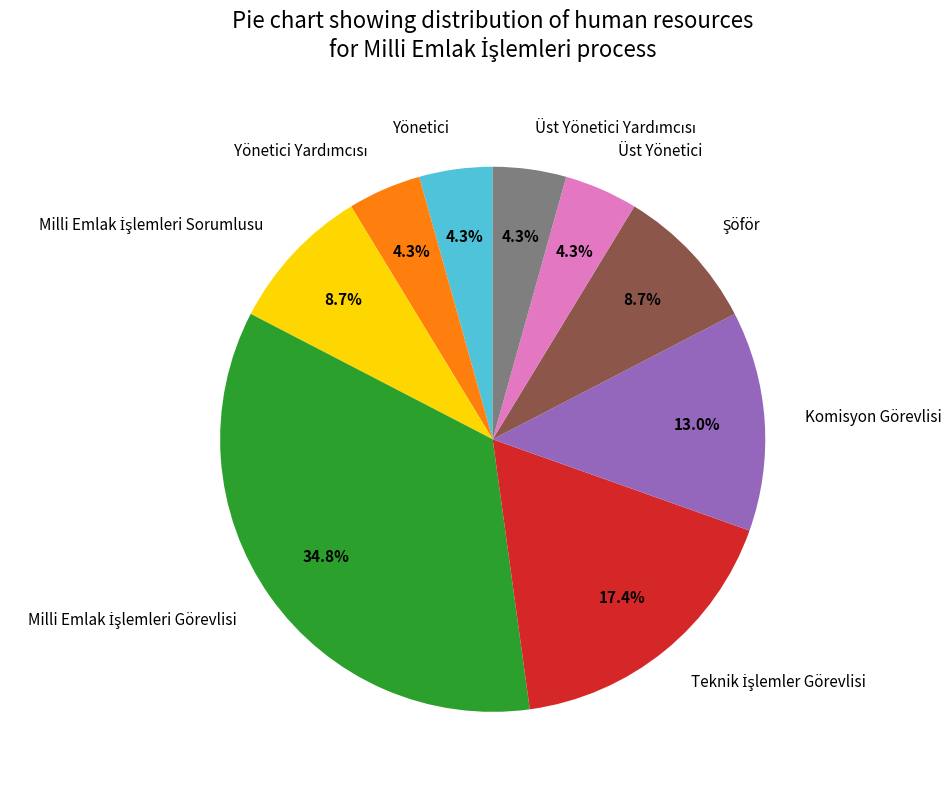

Does any single category account for the majority?

No